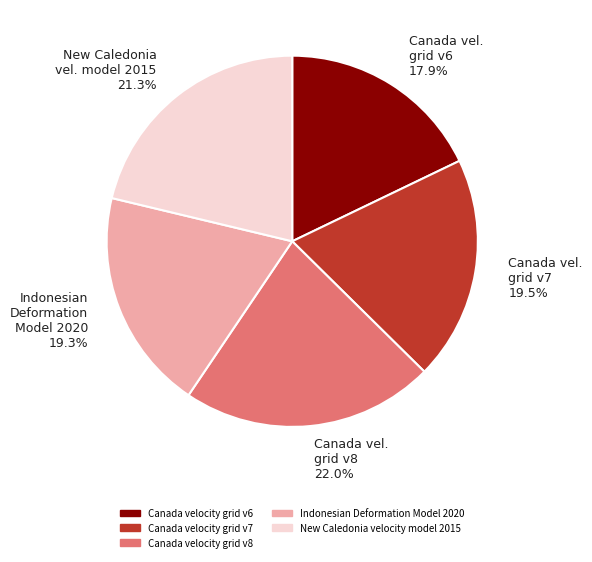

To the nearest percent, what percentage of the pie is New Caledonia velocity model 2015?

21%